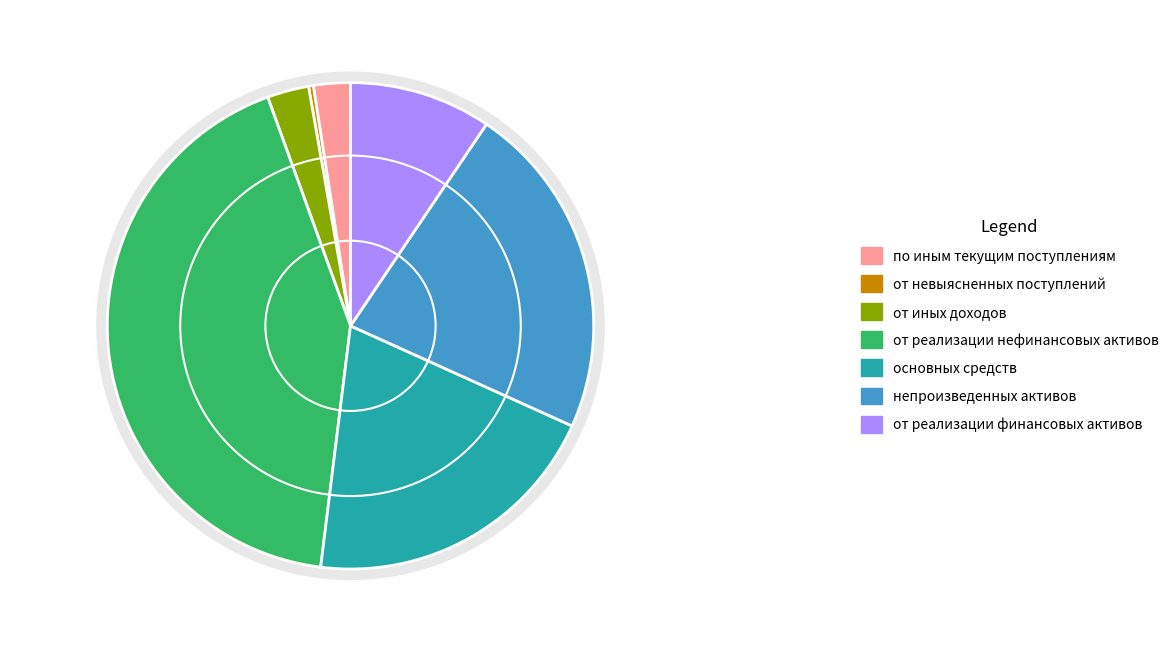

What is the ratio of the value at непроизведенных активов to the value at от реализации финансовых активов?

2.4